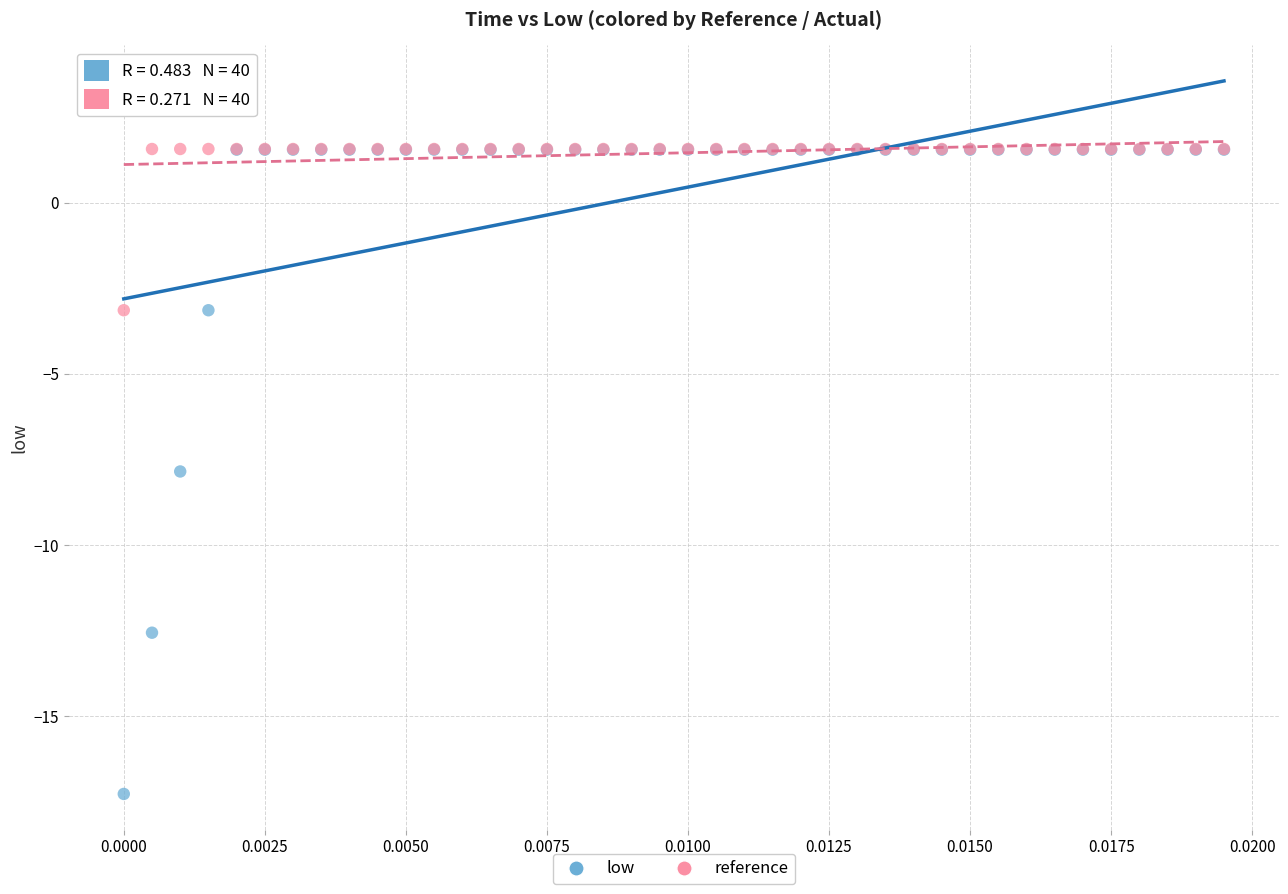

In the low series, what Y value is closest to -7?

-7.9